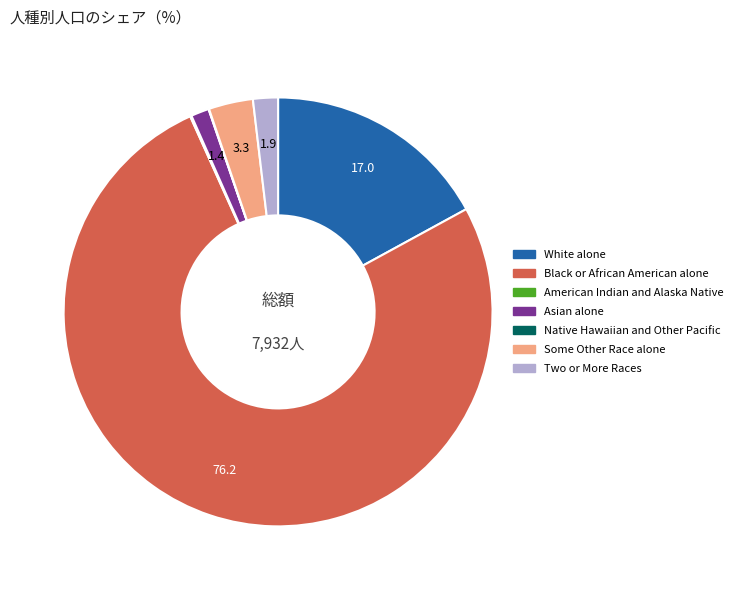

True or false: Asian alone accounts for 1% of the total.

True